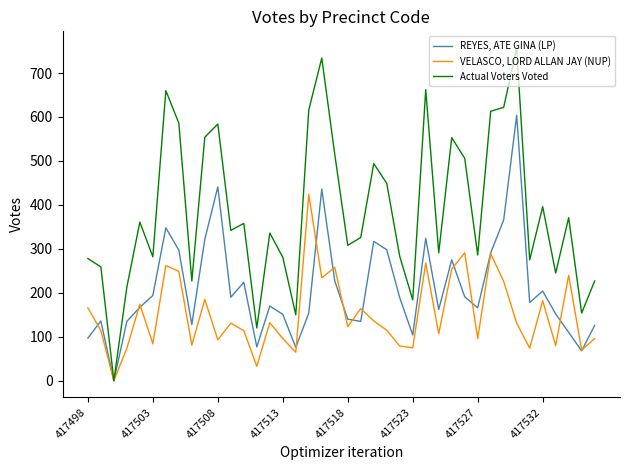

Rank the series by their maximum value, from highest to lowest.

Actual Voters Voted, REYES, ATE GINA (LP), VELASCO, LORD ALLAN JAY (NUP)